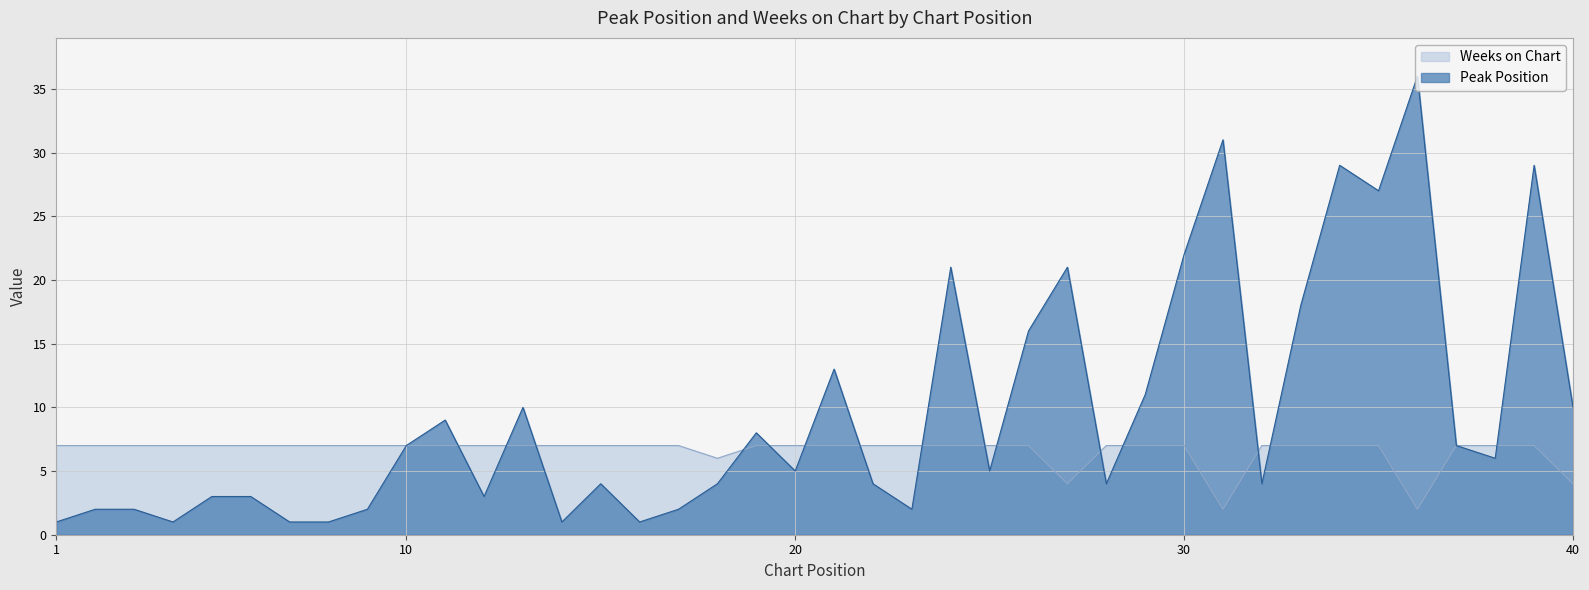

What is the average value of the Peak Position series?

10